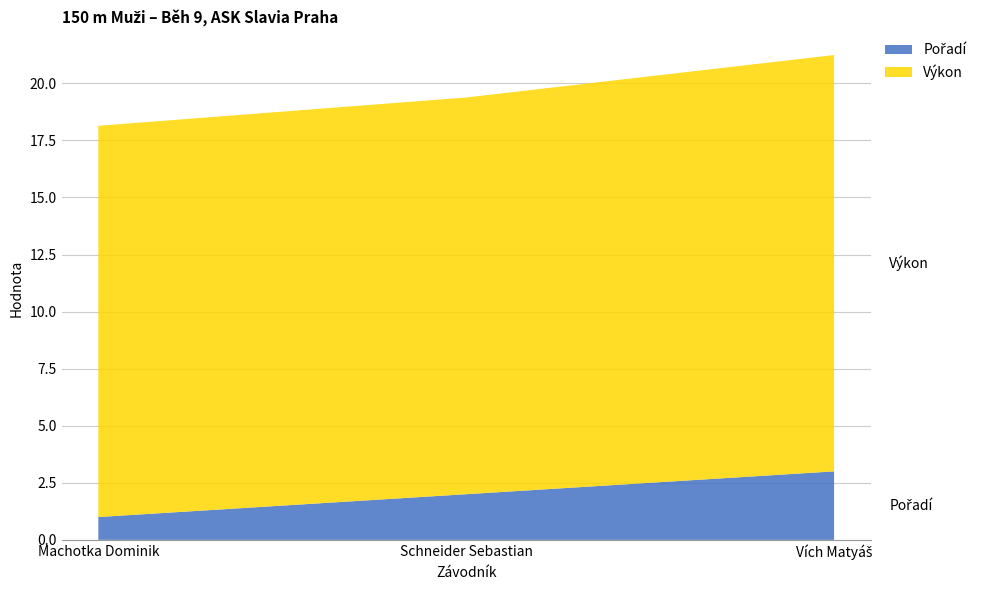

Reading left to right, extract all data points from this chart.

Pořadí: 1.0	2.0	3.0
Výkon: 17.1	17.4	18.2